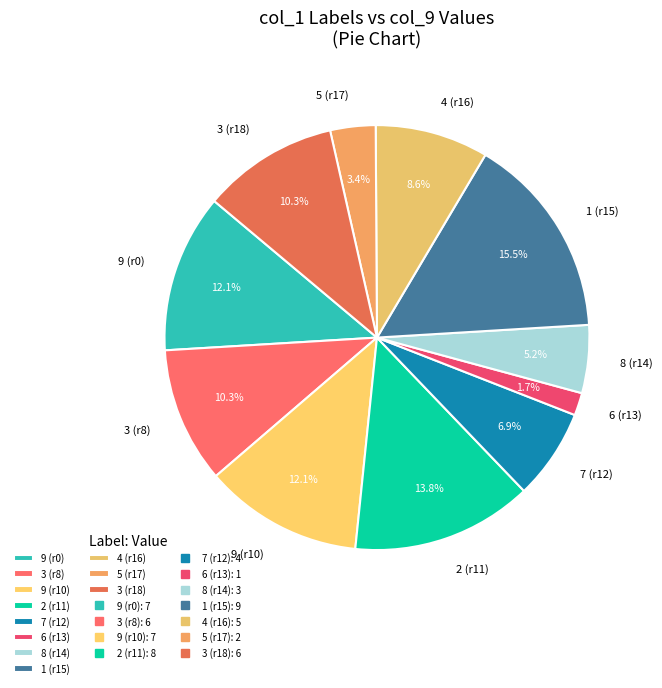

Is there a majority slice in this chart?

No